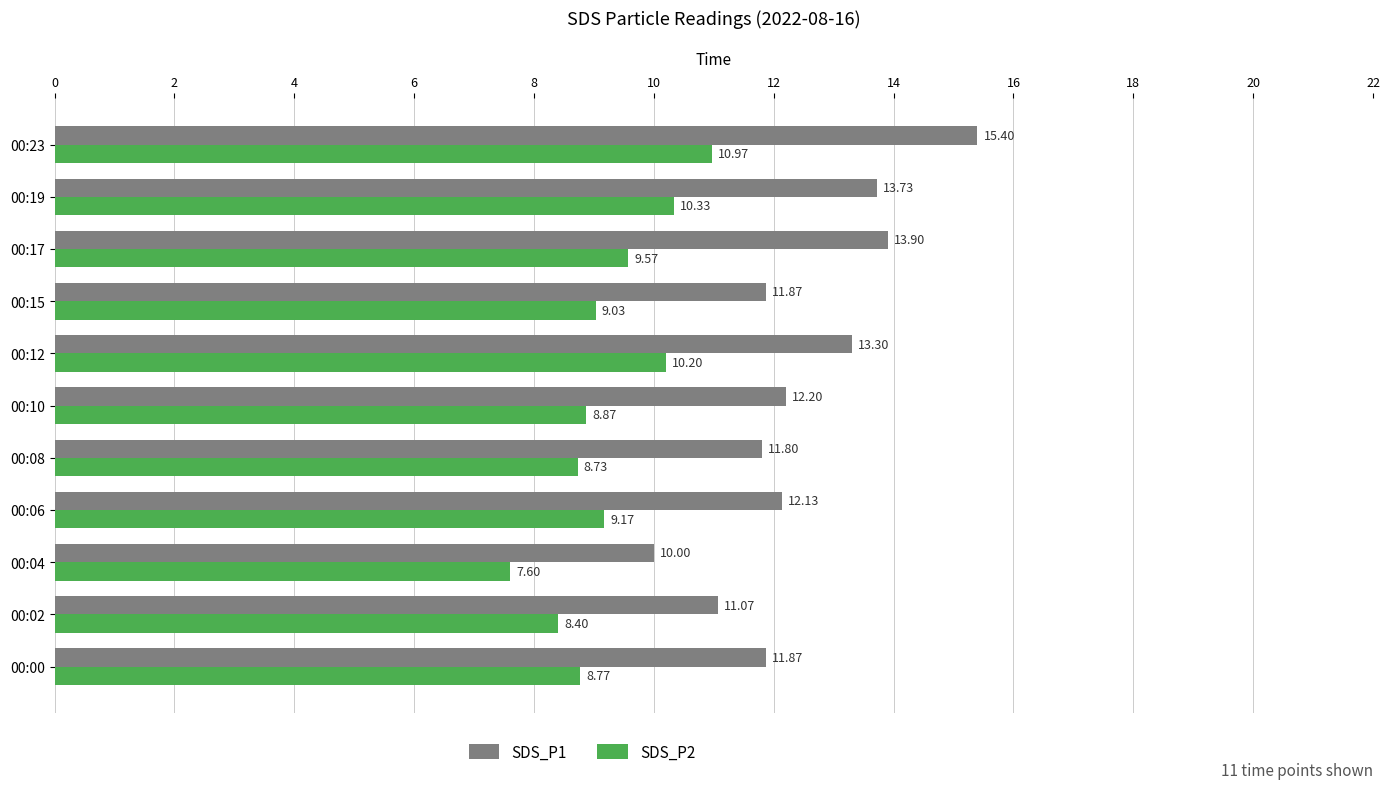

What is the spread (max minus min) of values at 00:10?

3.3